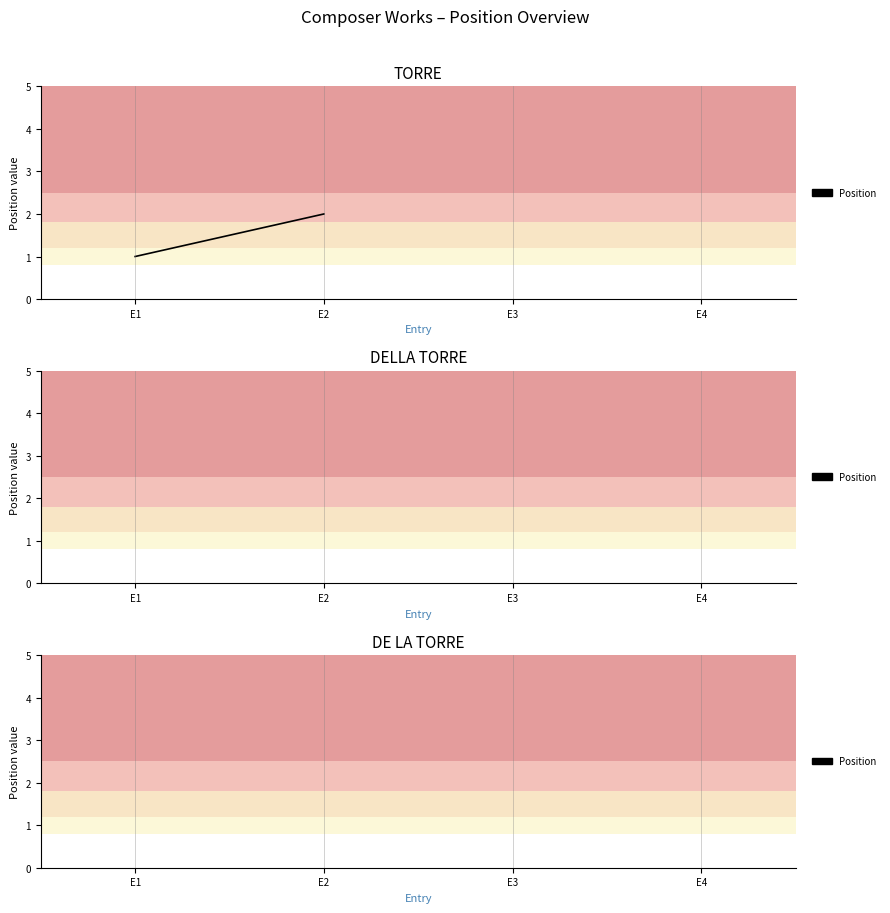

What is the greatest value displayed?

2.0